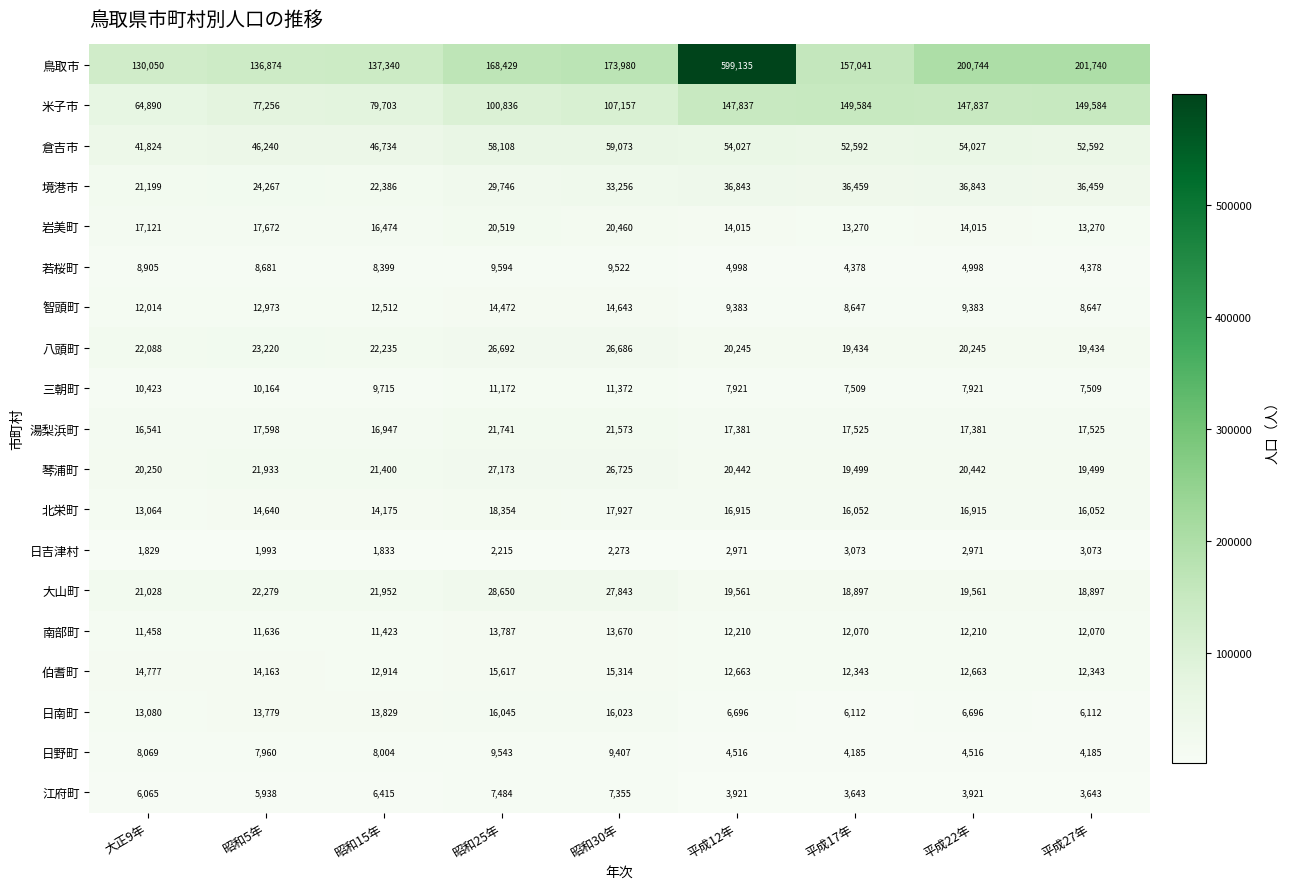

The value of 伯耆町 at 平成17年 is 12343. True or false?

True